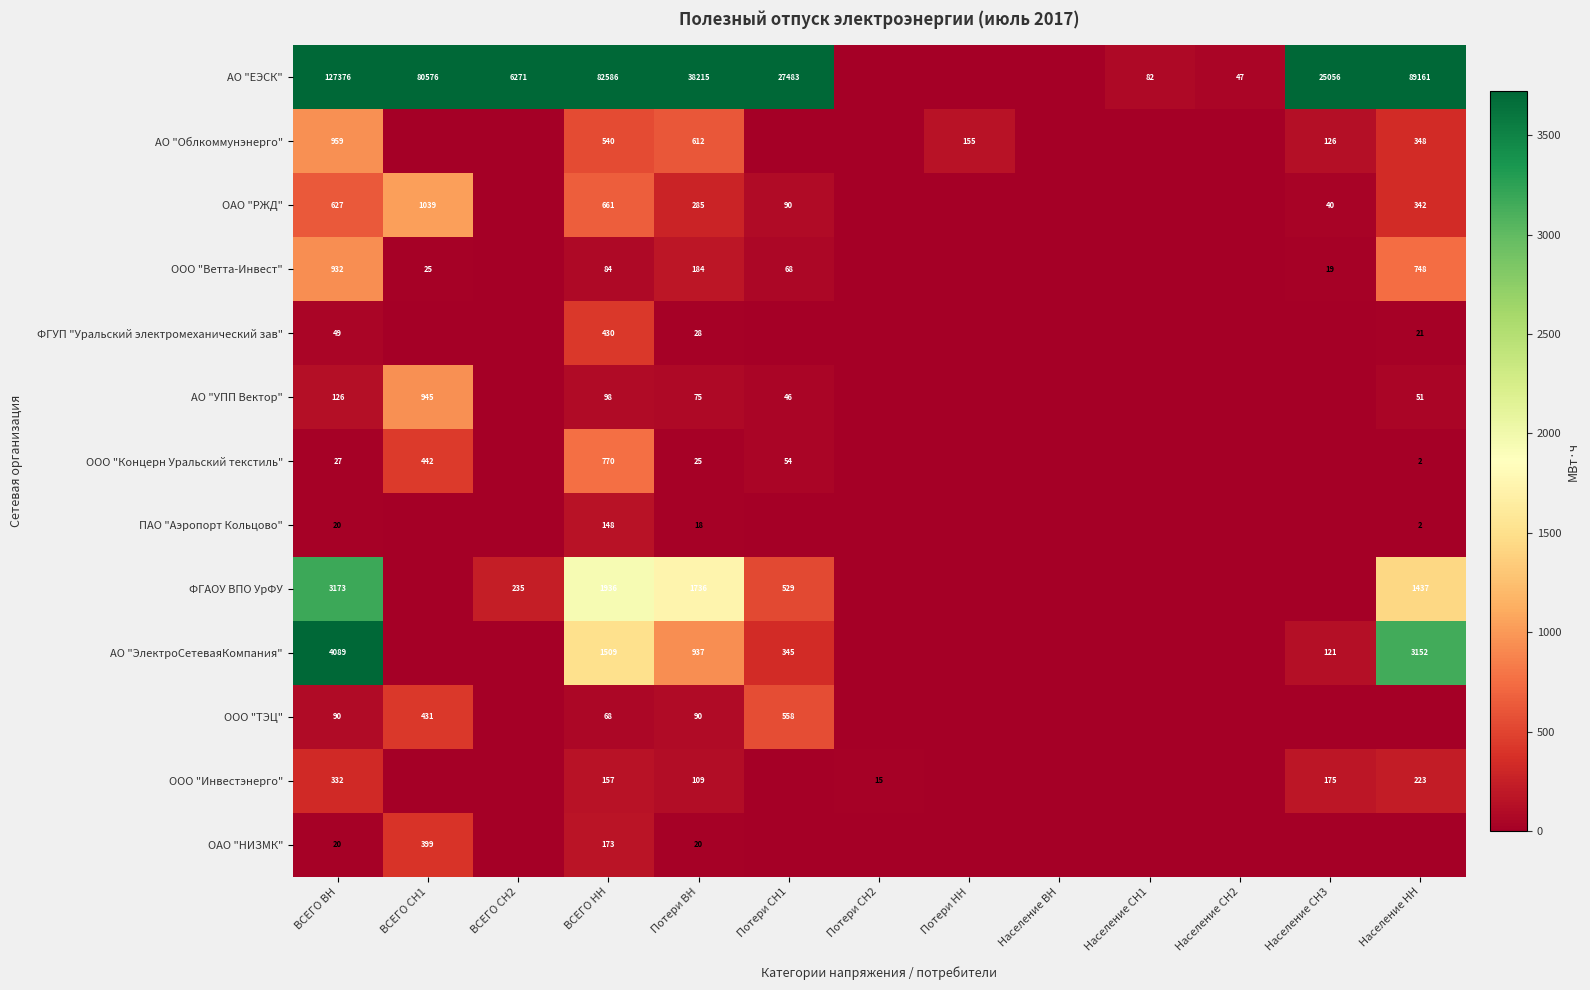

What is the sum of the АО "ЕЭСК" values at Население СН3 and ВСЕГО ВН?

152432